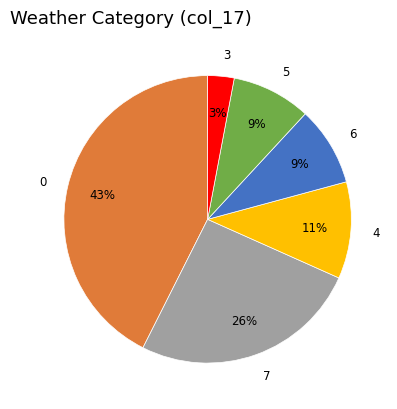

Do 5 and 6 together represent more than half of the pie?

No